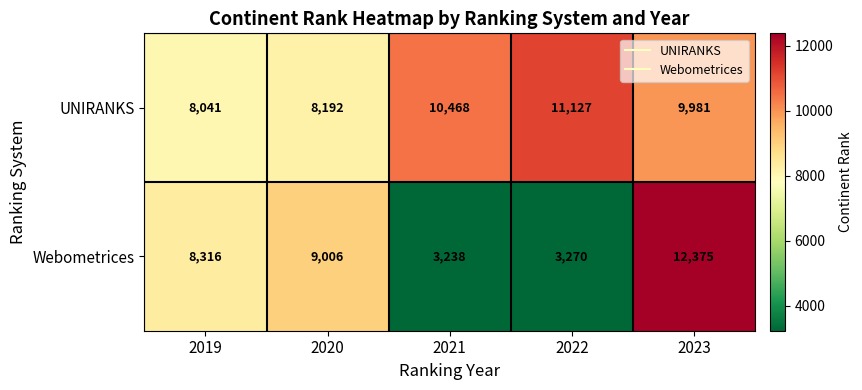

Reading left to right, extract all data points from this chart.

UNIRANKS: 2019=8041	2020=8192	2021=10468	2022=11127	2023=9981
Webometrices: 2019=8316	2020=9006	2021=3238	2022=3270	2023=12375